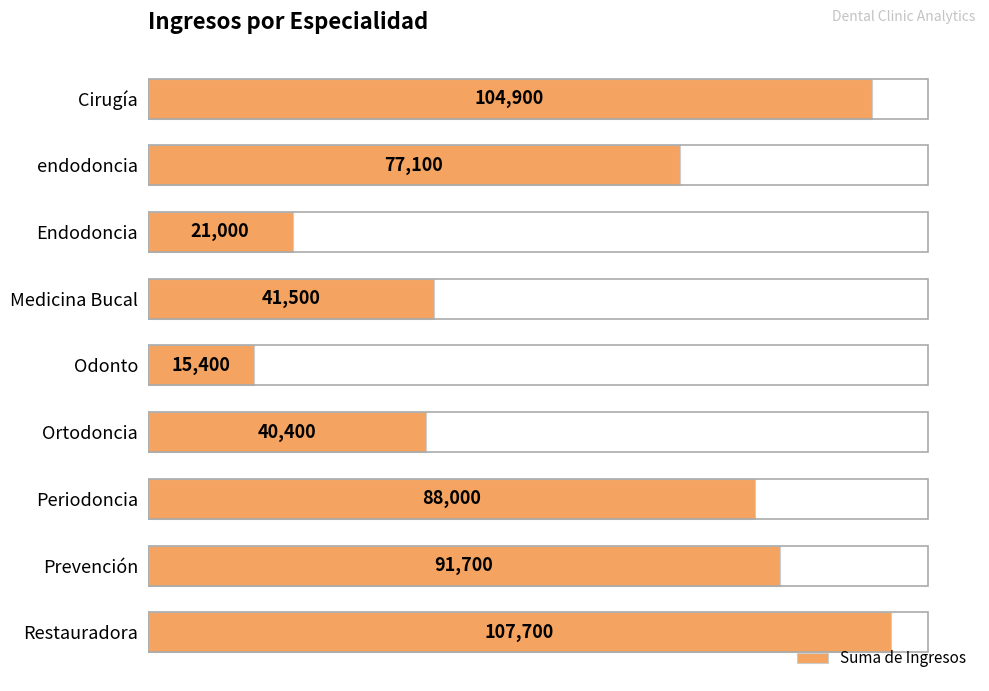

Reading top to bottom, transcribe all the data shown in this chart.

104900	77100	21000	41500	15400	40400	88000	91700	107700